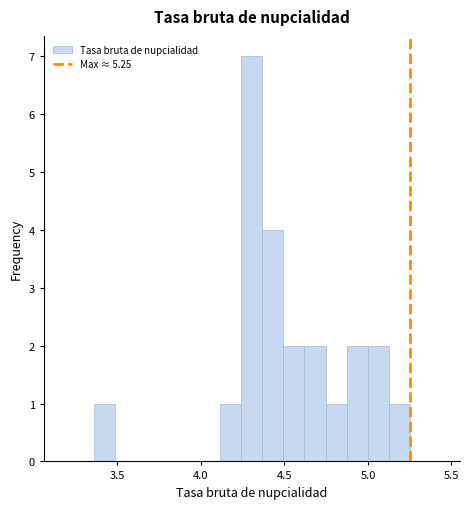

Read against the x-axis, roughly where is the centre of the tallest bar?

4.30